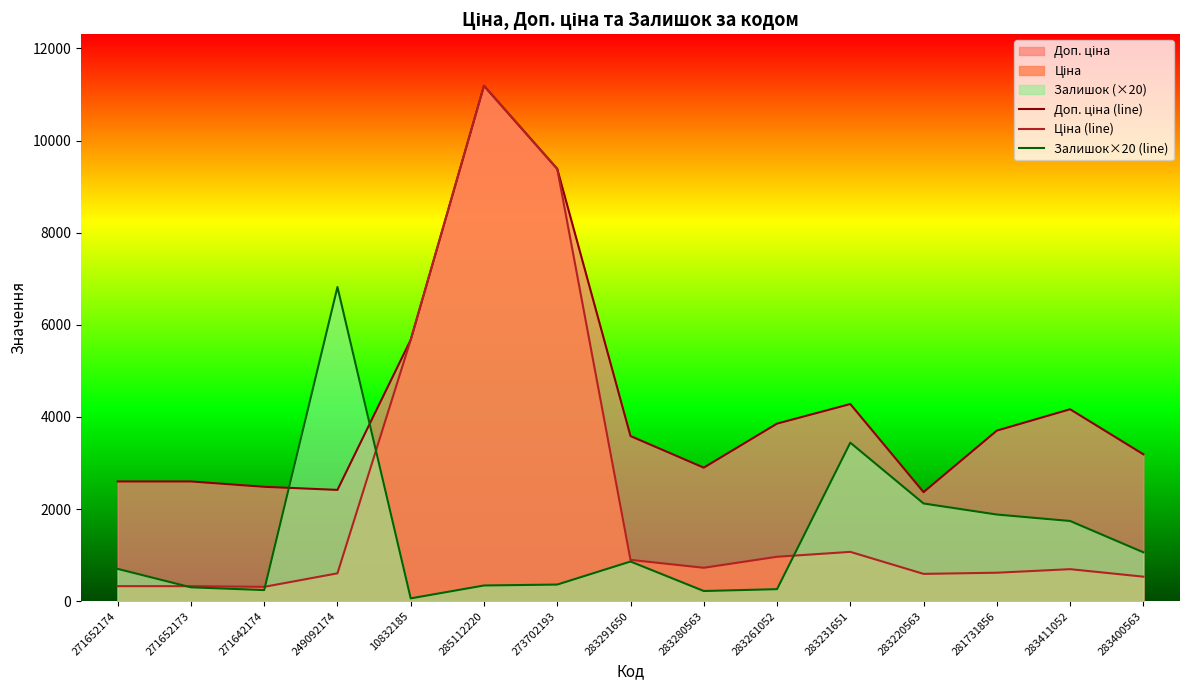

What is the sum of all Залишок×20 (line) values?

20400.0